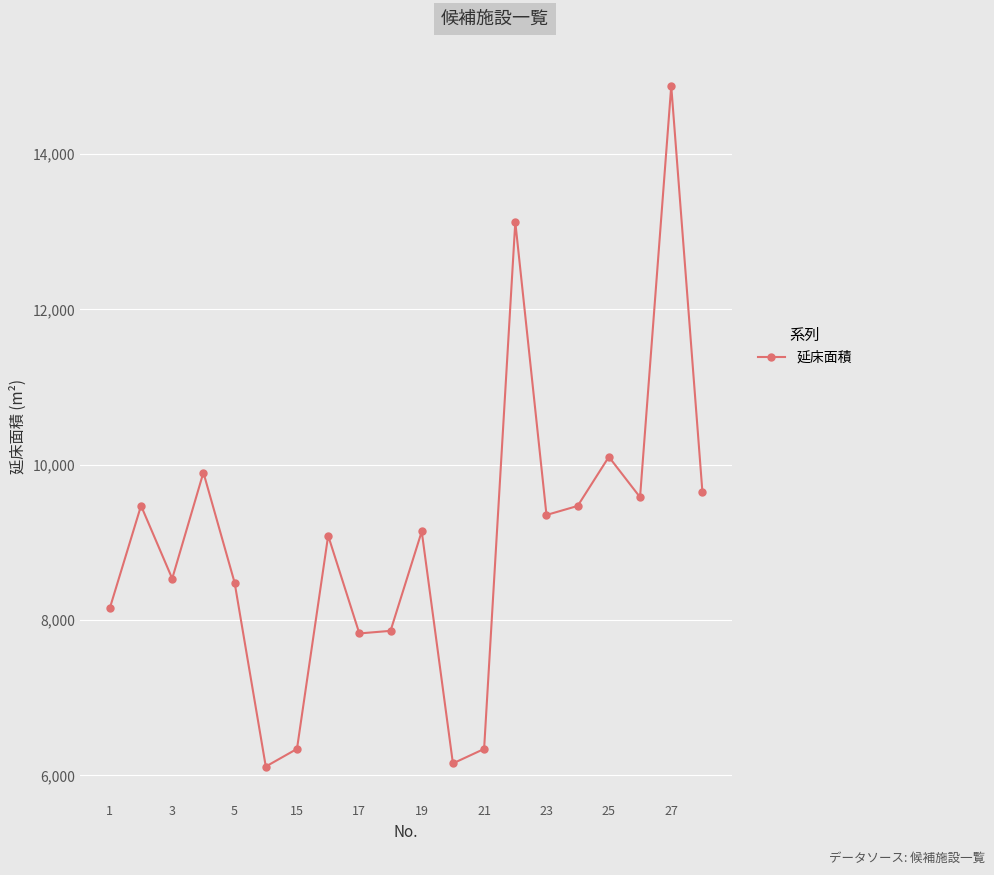

What is the value of the 10th point from the left?

7861.5